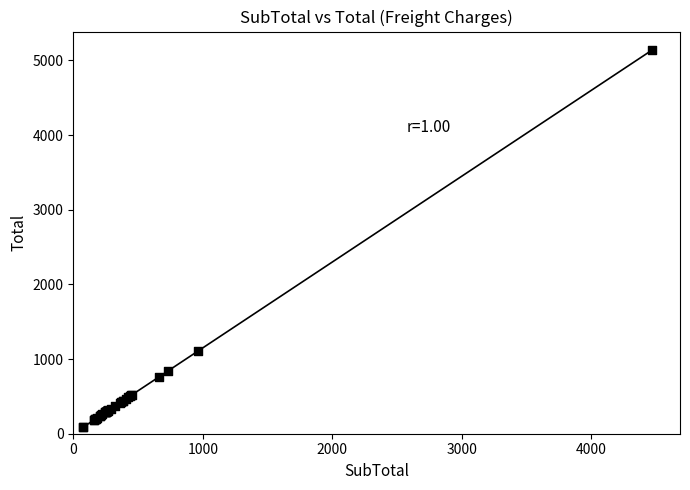

What Y value in the scatter plot is closest to 2611?

1110.3